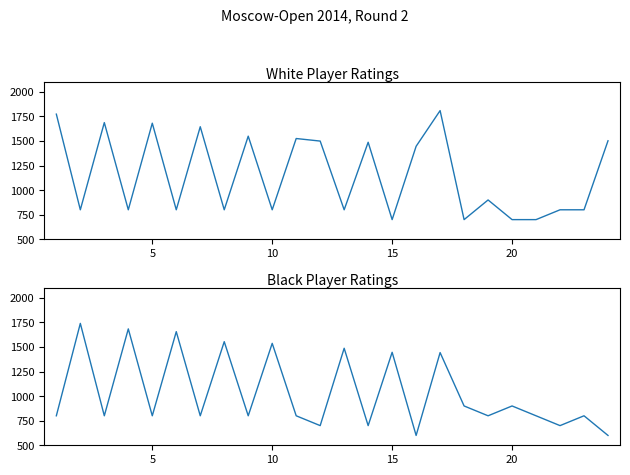

True or false: Rating (White) and Rating (Black) cross at least once.

True